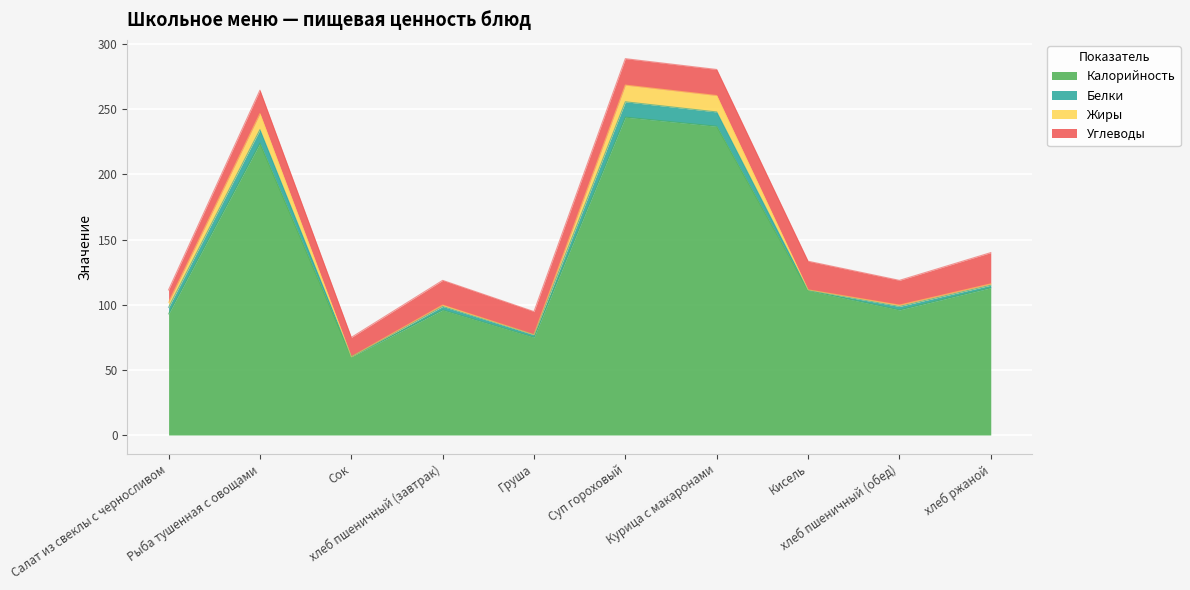

Rank the series by their maximum value, from highest to lowest.

Калорийность, Углеводы, Жиры, Белки